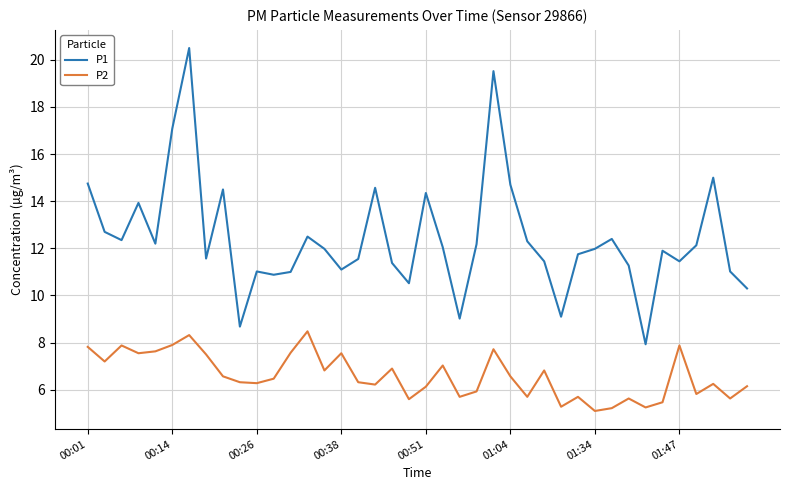

What is the highest value of the P1 series?

20.5